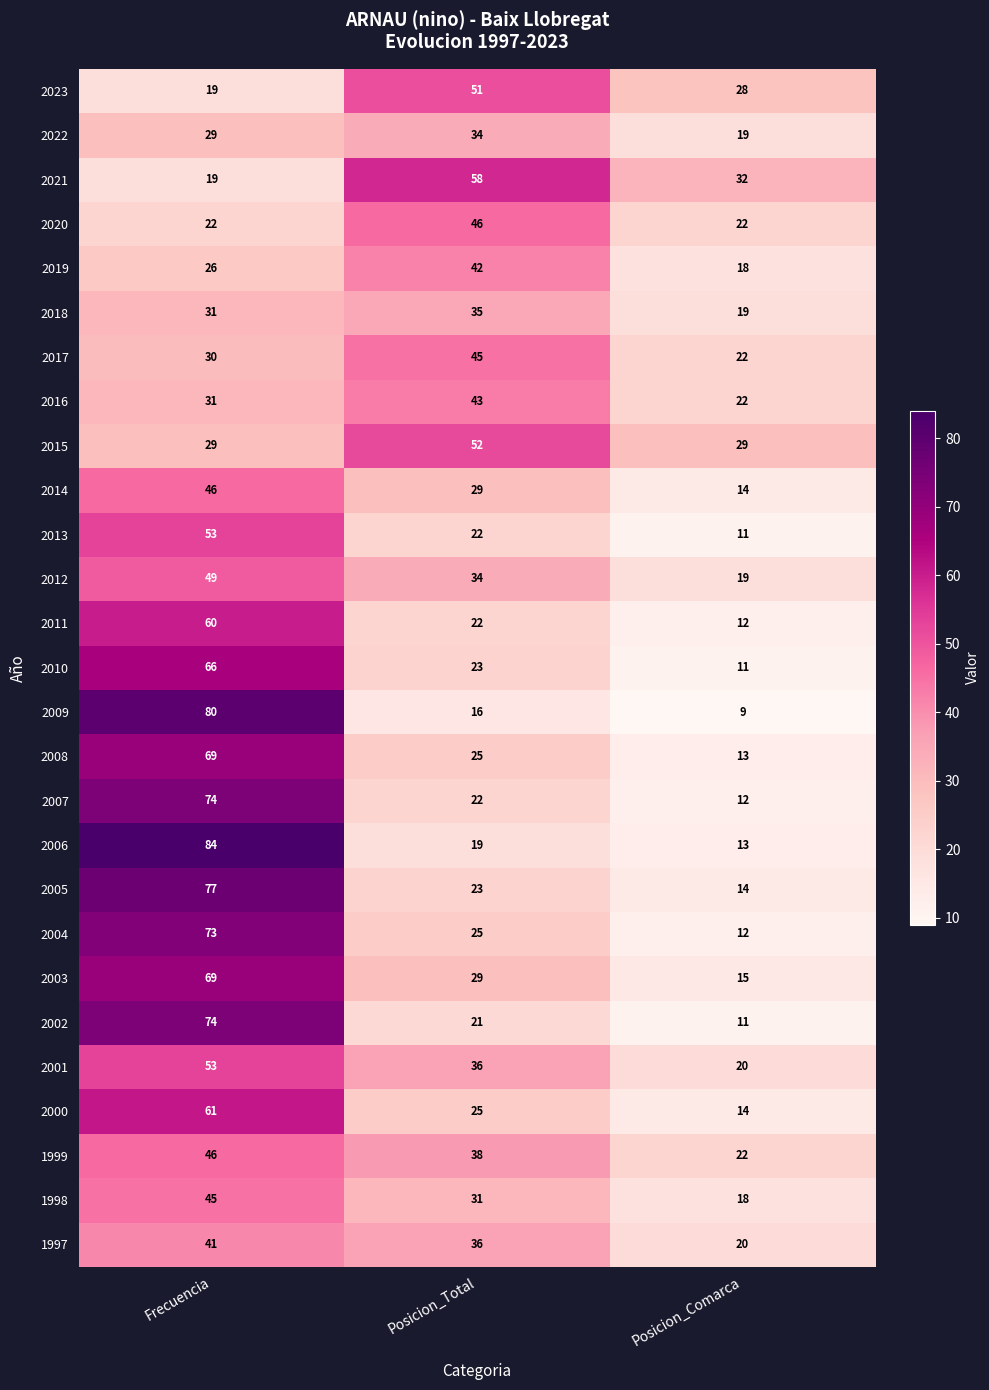

Which series has the largest total across all categories?

2006